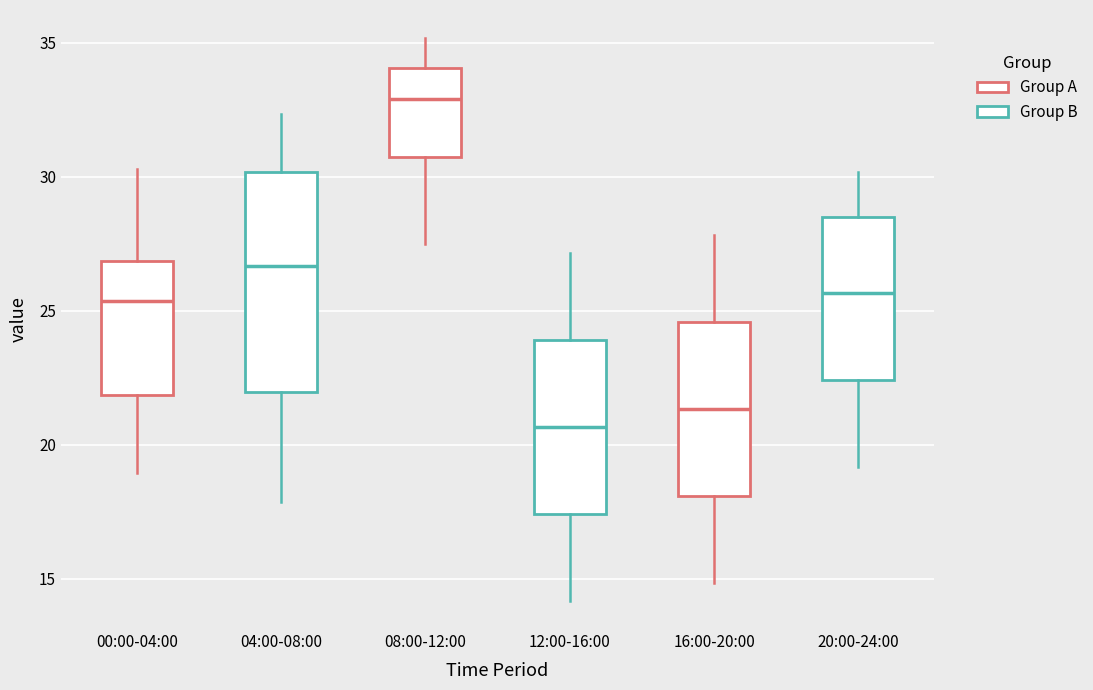

Where does the upper whisker of the box for 08:00-12:00 end on the y-axis? The values are not printed on the chart, so give them approximately, as read against the axis.

35.0